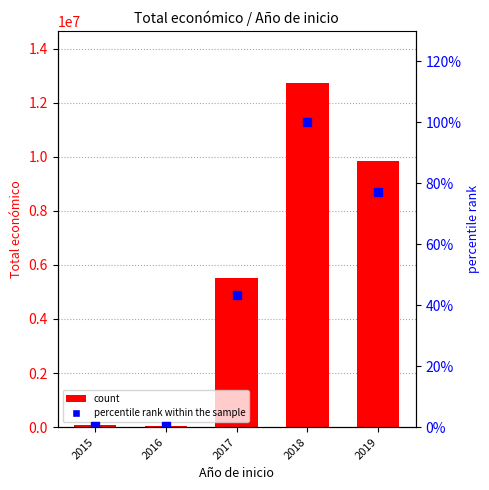

Where does the percentile rank within the sample series first go above 43?

2017